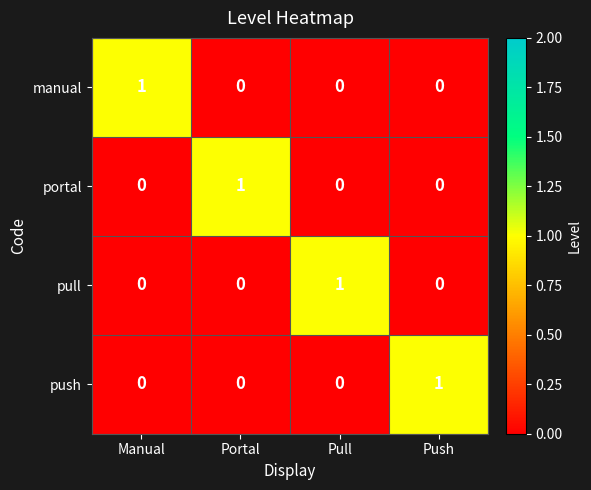

How many push values are between 0 and 1?

4